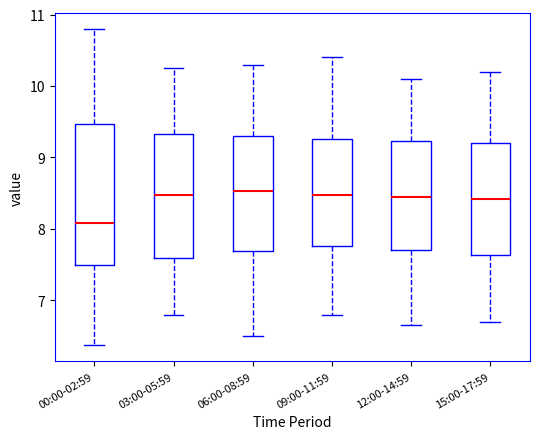

Reading left to right, transcribe this box plot: for each box, give where its median line is, the range the box spans, and where its two whiskers end, as read against the y-axis. The values are not printed on the chart, so give them approximately, as read against the axis.

00:00-02:59: median 8.1, box 7.5 to 9.5, whiskers 6.4 to 10.8
03:00-05:59: median 8.5, box 7.6 to 9.3, whiskers 6.8 to 10.3
06:00-08:59: median 8.5, box 7.7 to 9.3, whiskers 6.5 to 10.3
09:00-11:59: median 8.5, box 7.8 to 9.3, whiskers 6.8 to 10.4
12:00-14:59: median 8.5, box 7.7 to 9.2, whiskers 6.7 to 10.1
15:00-17:59: median 8.4, box 7.6 to 9.2, whiskers 6.7 to 10.2